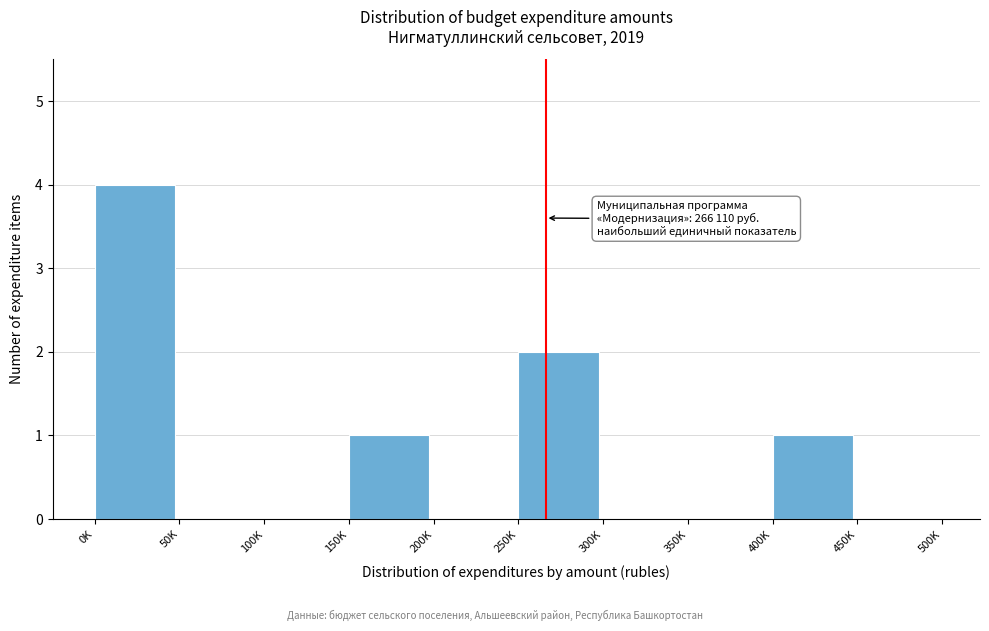

Reading left to right, transcribe all the data shown in this chart.

0K=4	50K=0	100K=0	150K=1	200K=0	250K=2	300K=0	350K=0	400K=1	450K=0